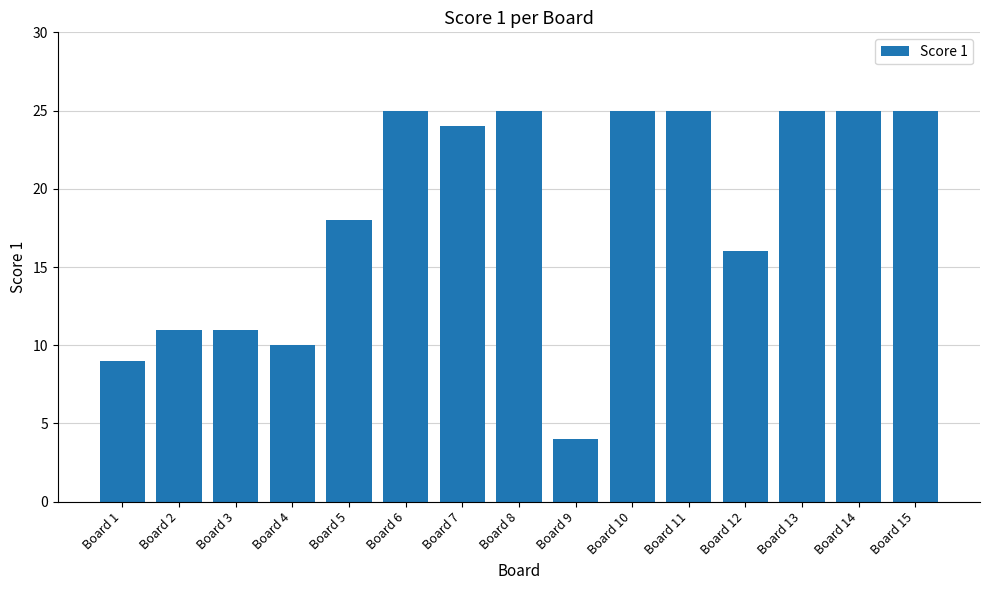

True or false: the data shows 9 at Board 1.

True